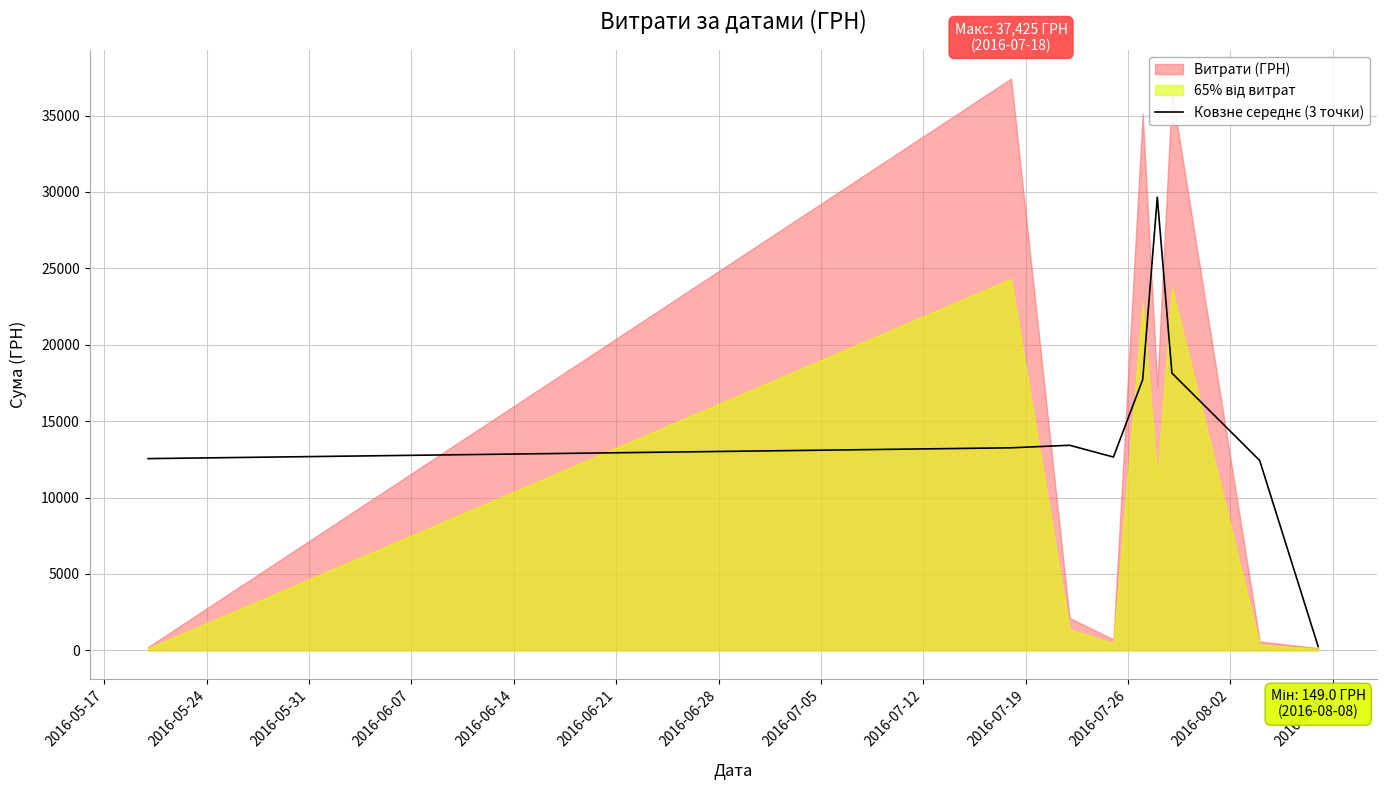

True or false: there are more than 2 points higher than both neighbors.

False